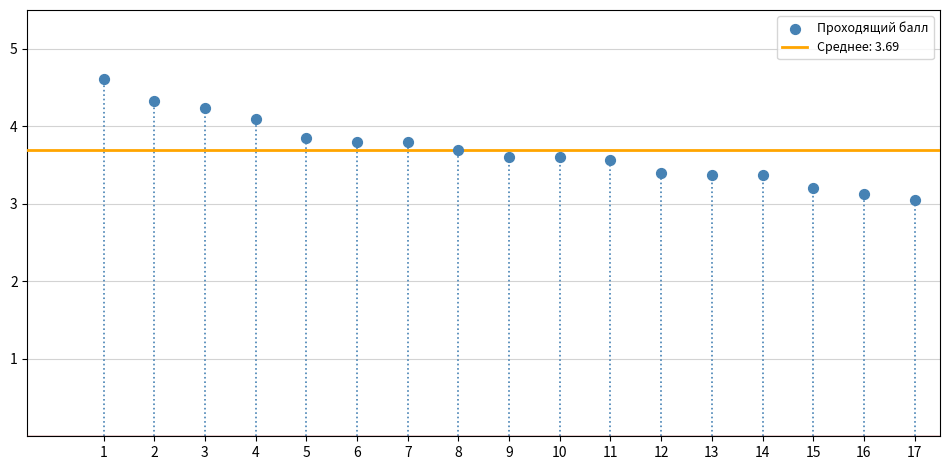

What is the range of Y values (max minus min)?

1.6